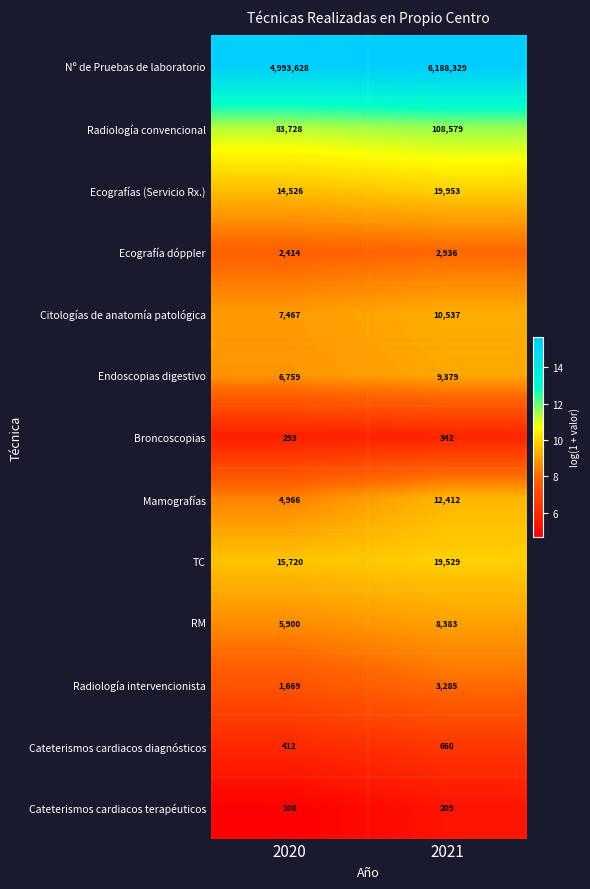

The value of Nº de Pruebas de laboratorio at 2021 is 10002832. True or false?

False